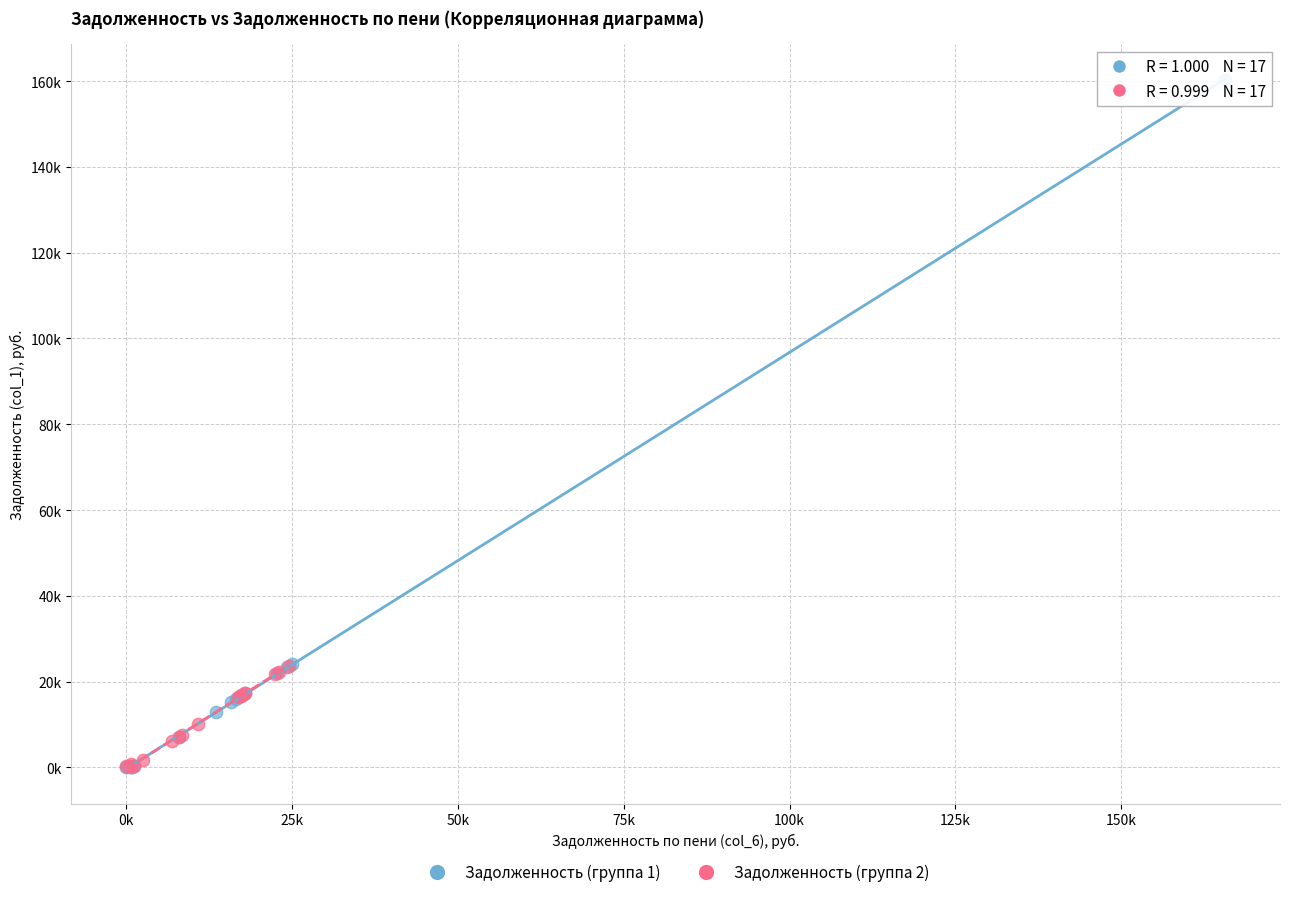

Which series has the largest Y range (max minus min)?

Задолженность (группа 1)